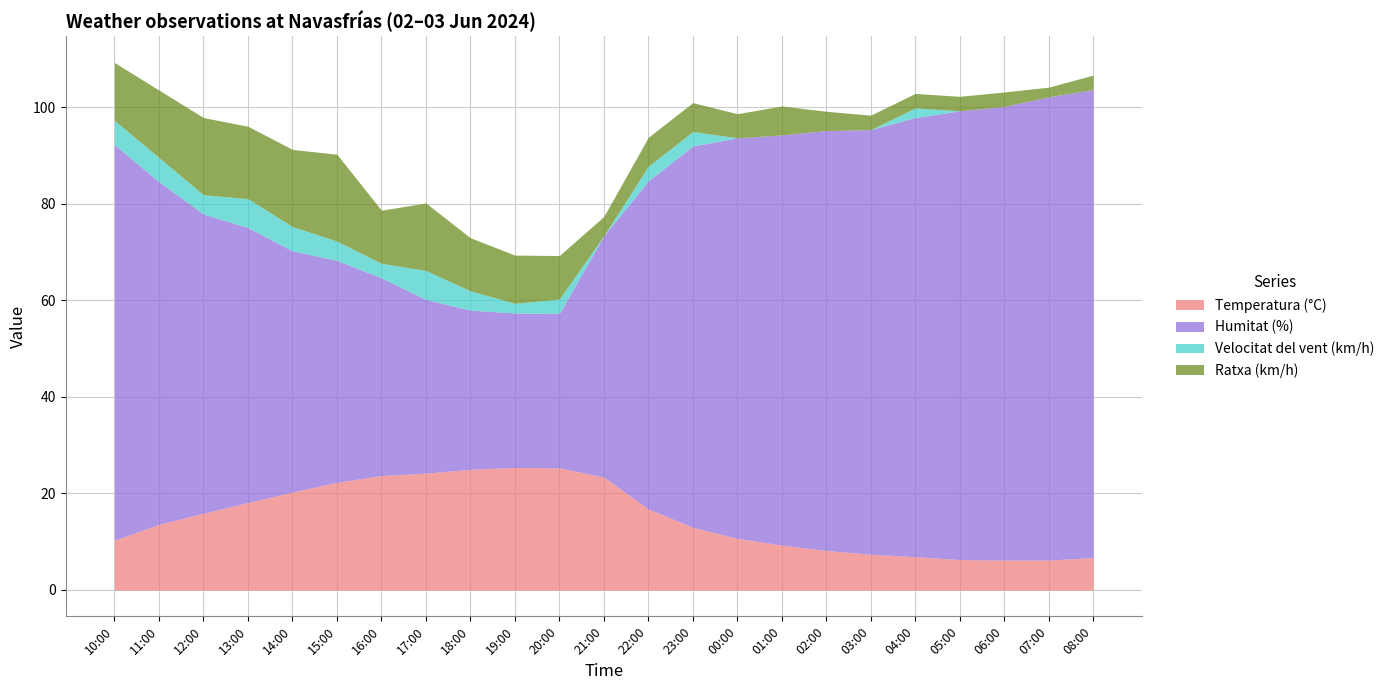

At which category is the sum across all series the highest?

10:00